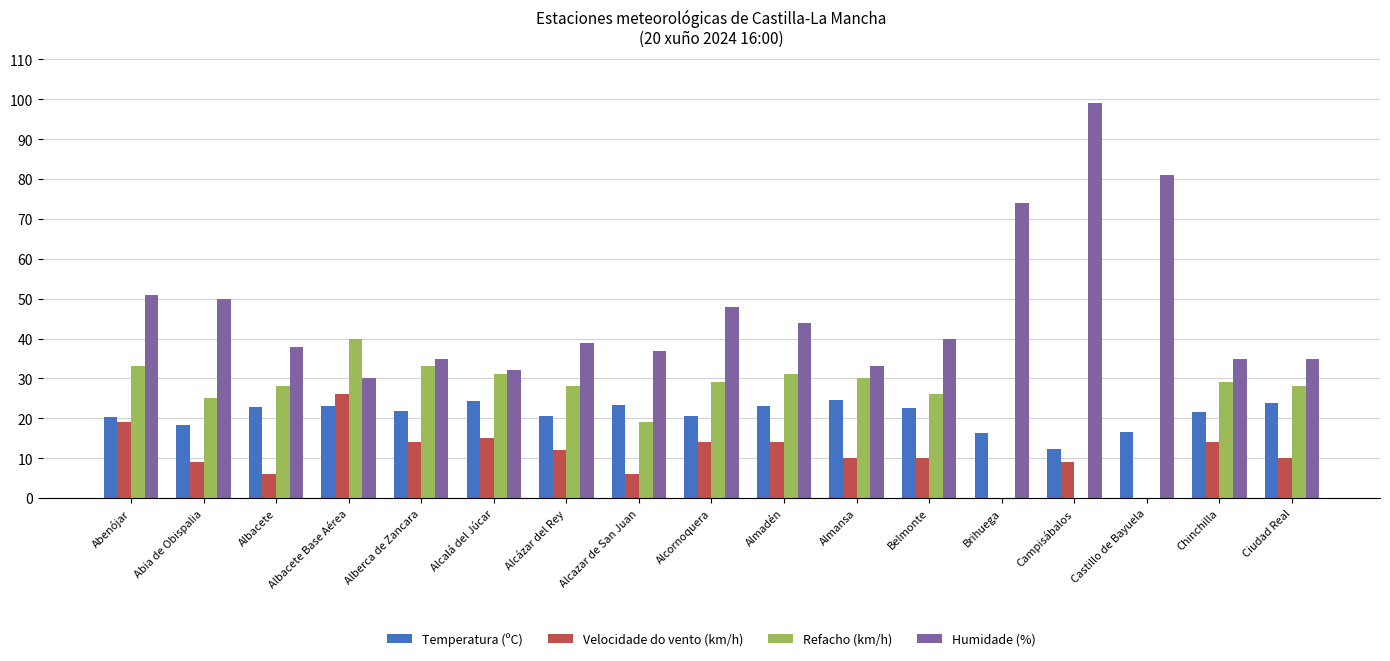

Which series has the largest range (max minus min)?

Humidade (%)